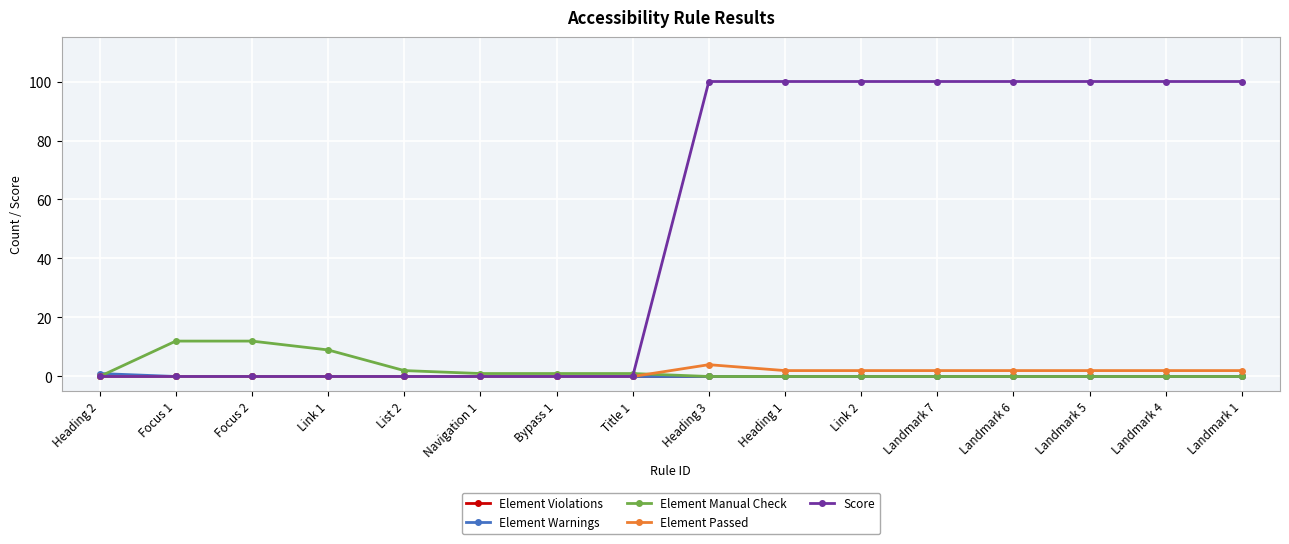

What value does the Element Passed series have at Landmark 6?

2